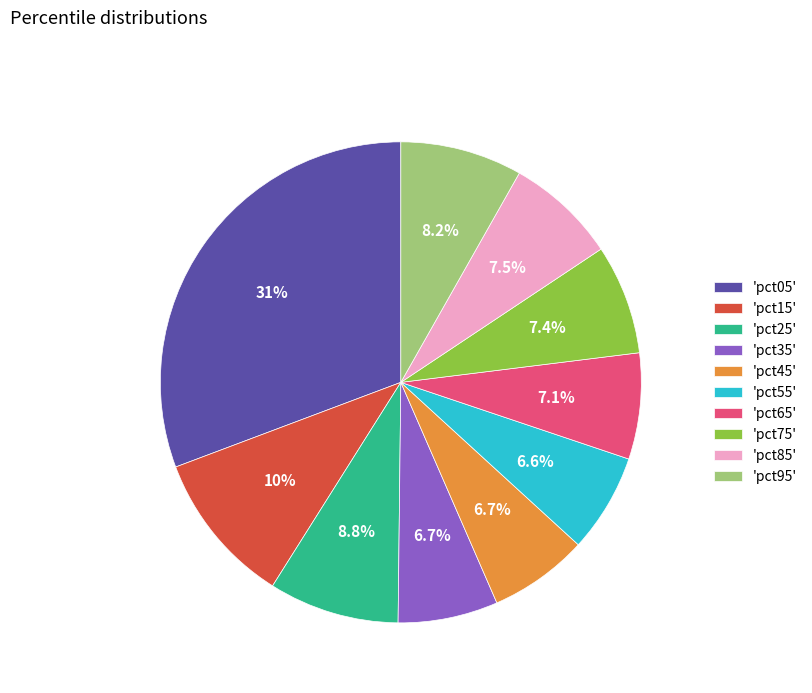

Which slice is the largest?

'pct05'